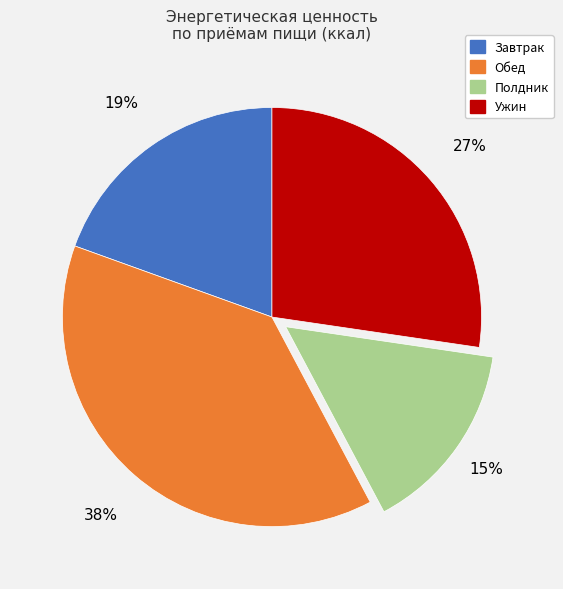

How many segments does this pie chart have?

4